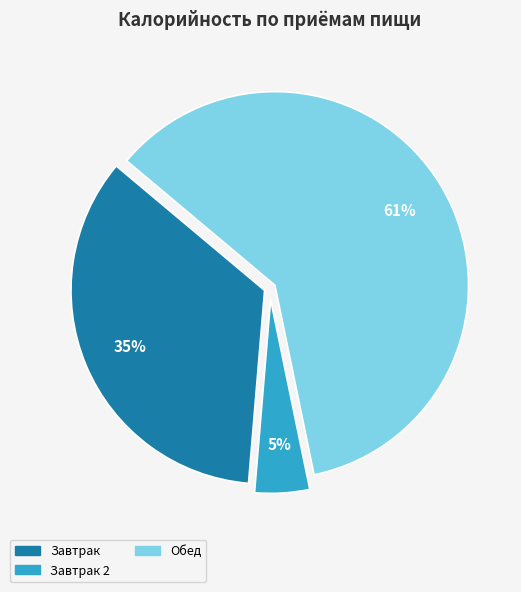

Is there a majority slice in this chart?

Yes